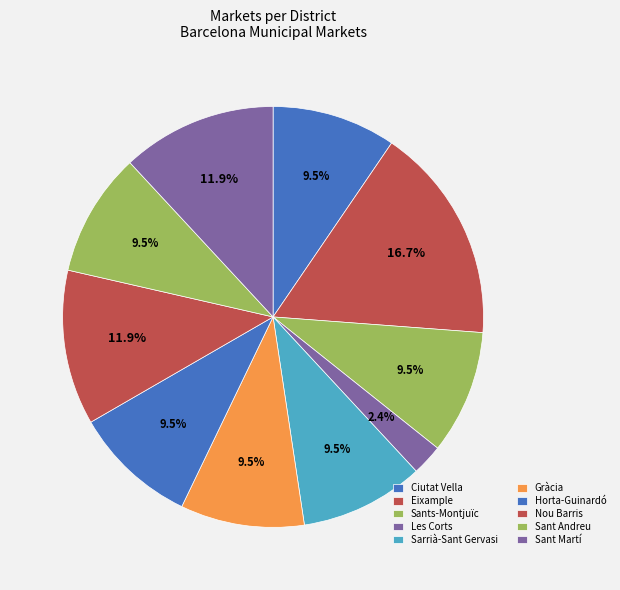

How many segments does this pie chart have?

10